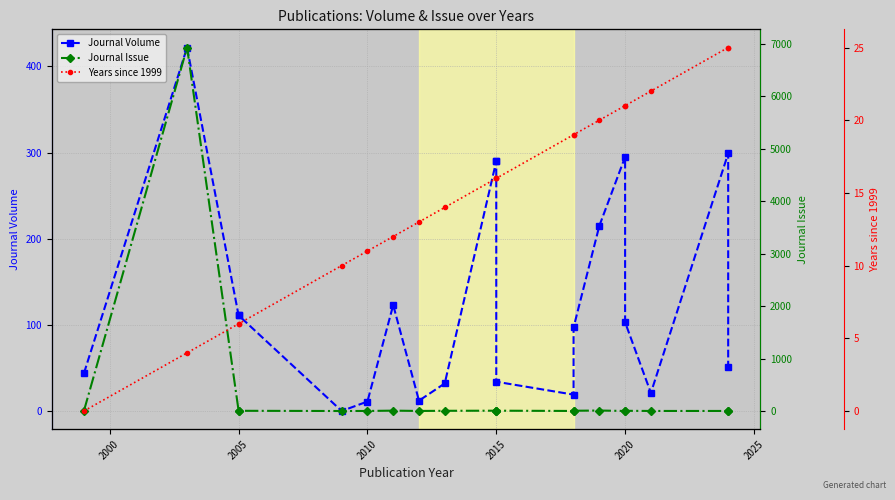

True or false: Journal Issue and Years since 1999 cross at least once.

False